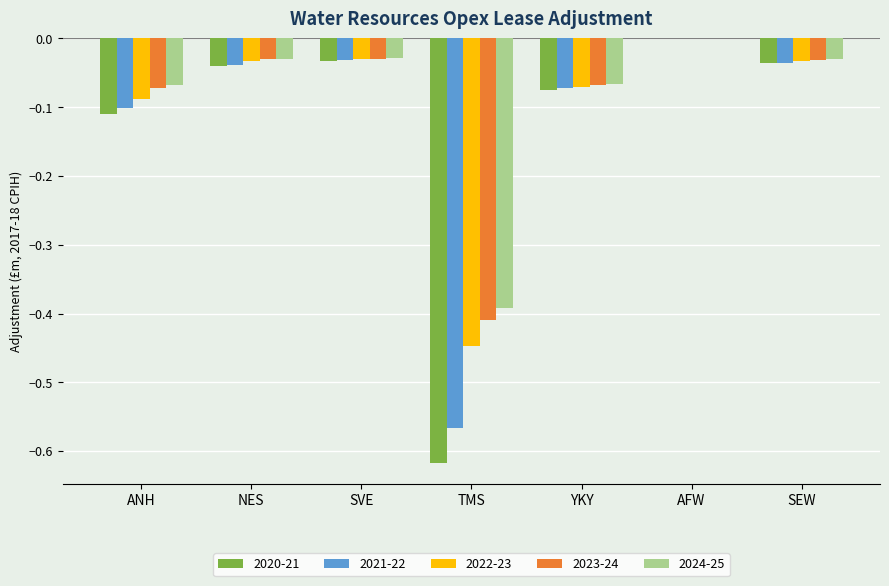

Between ANH and AFW, which series saw the biggest shift?

2020-21